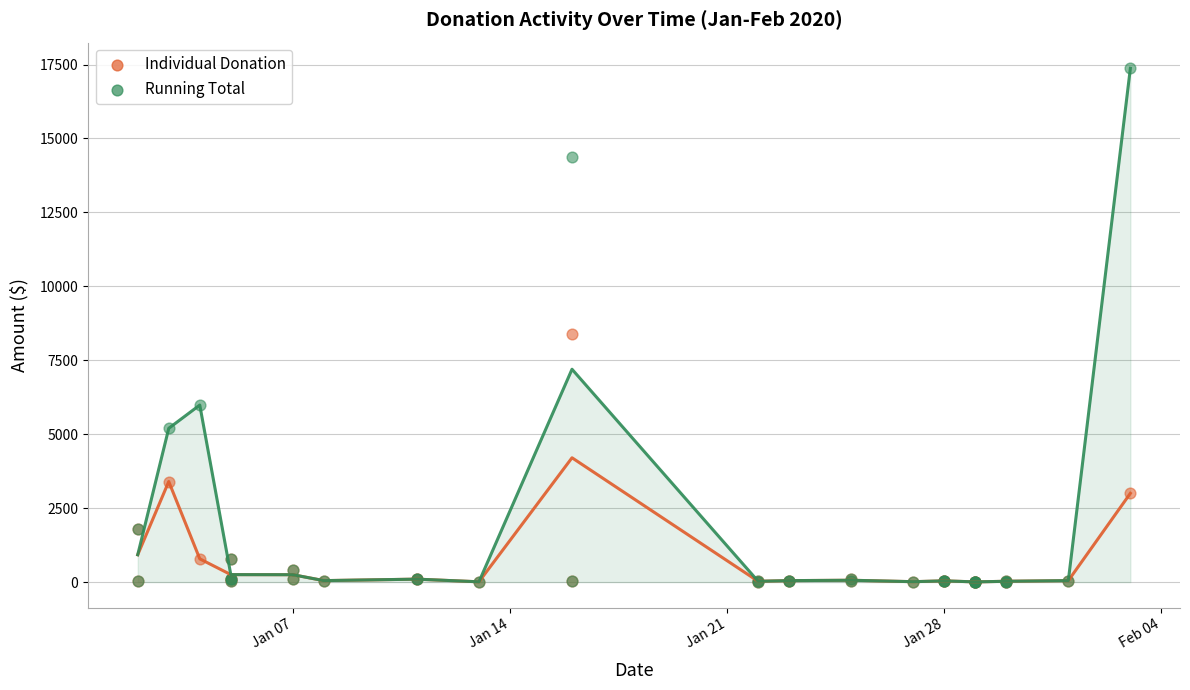

In the Running Total series, what Y value is closest to 8688?

5987.0